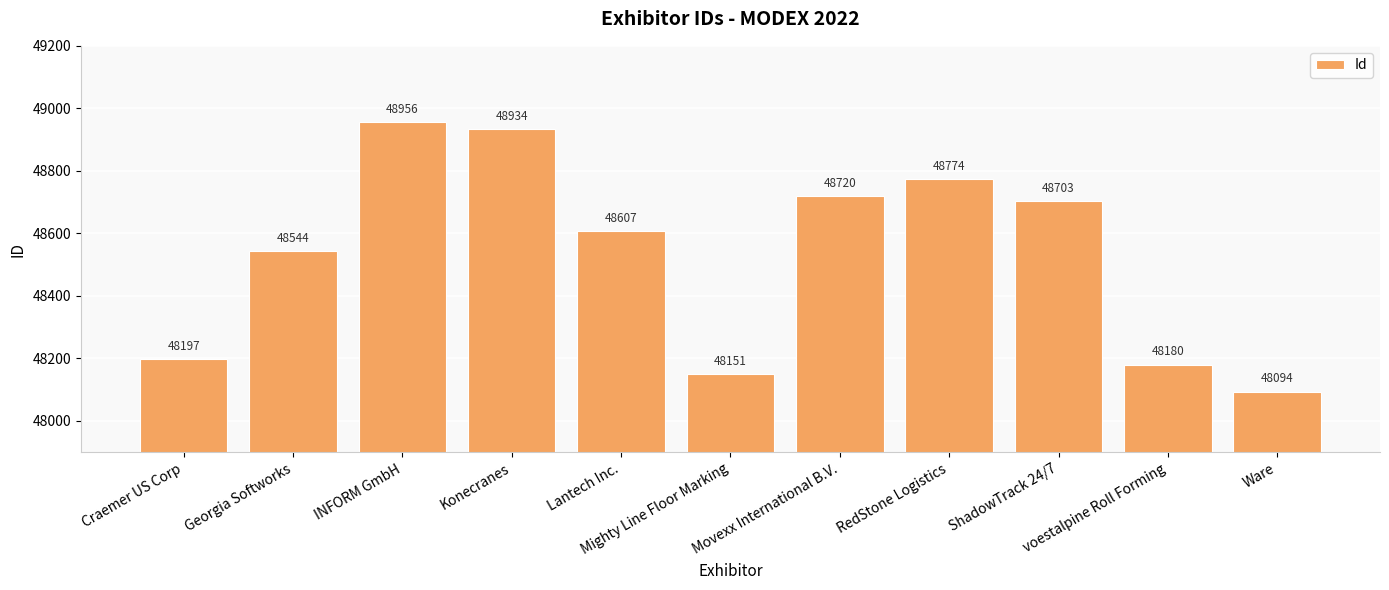

What is the label of the 8th bar from the left?

RedStone Logistics